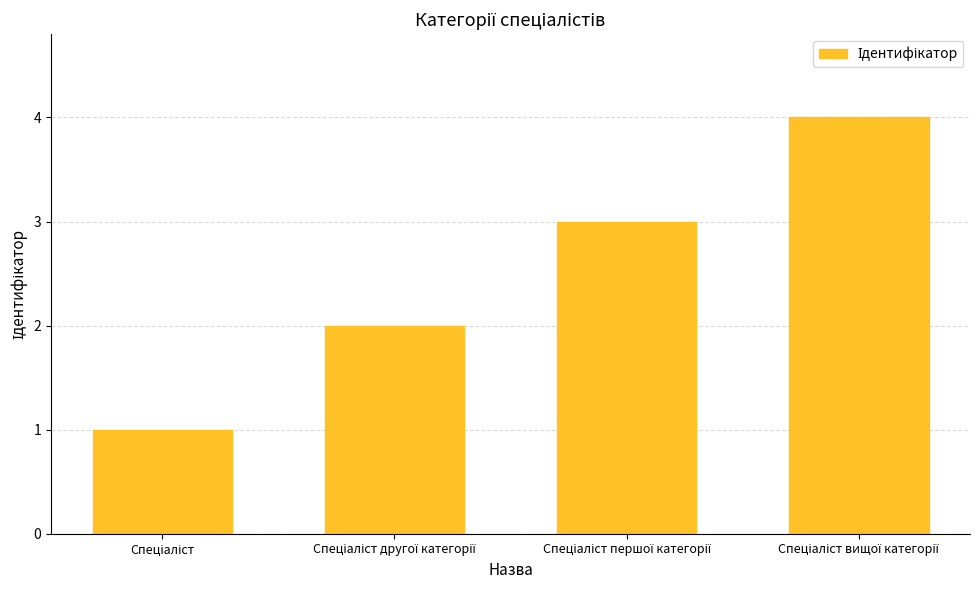

What is the difference between the maximum and minimum values?

3